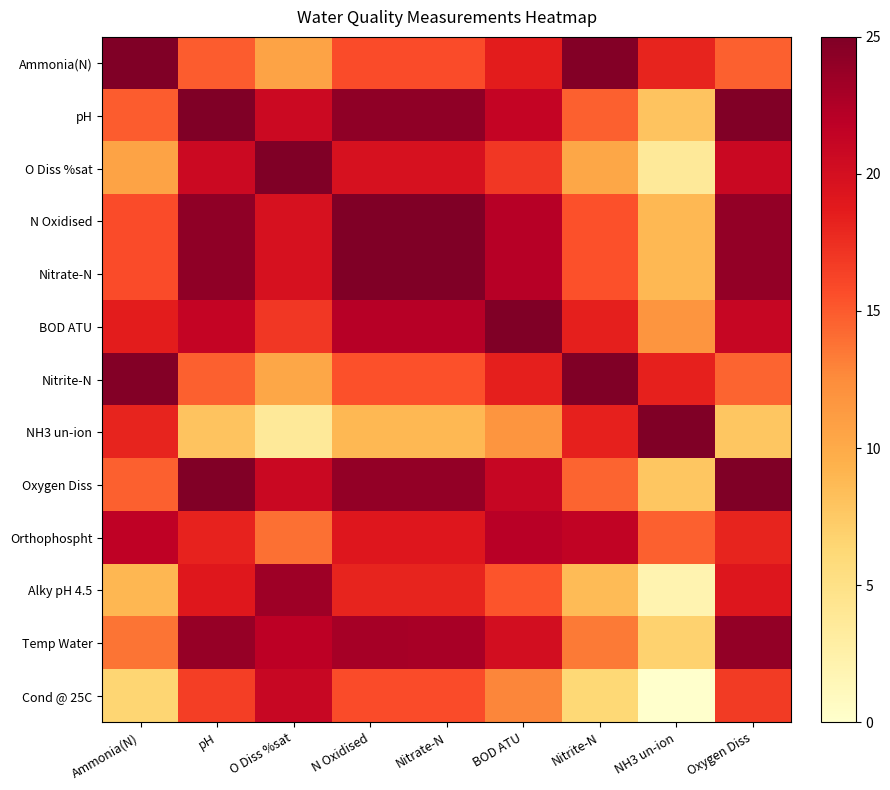

Which has a higher value, NH3 un-ion or Nitrate-N?

NH3 un-ion